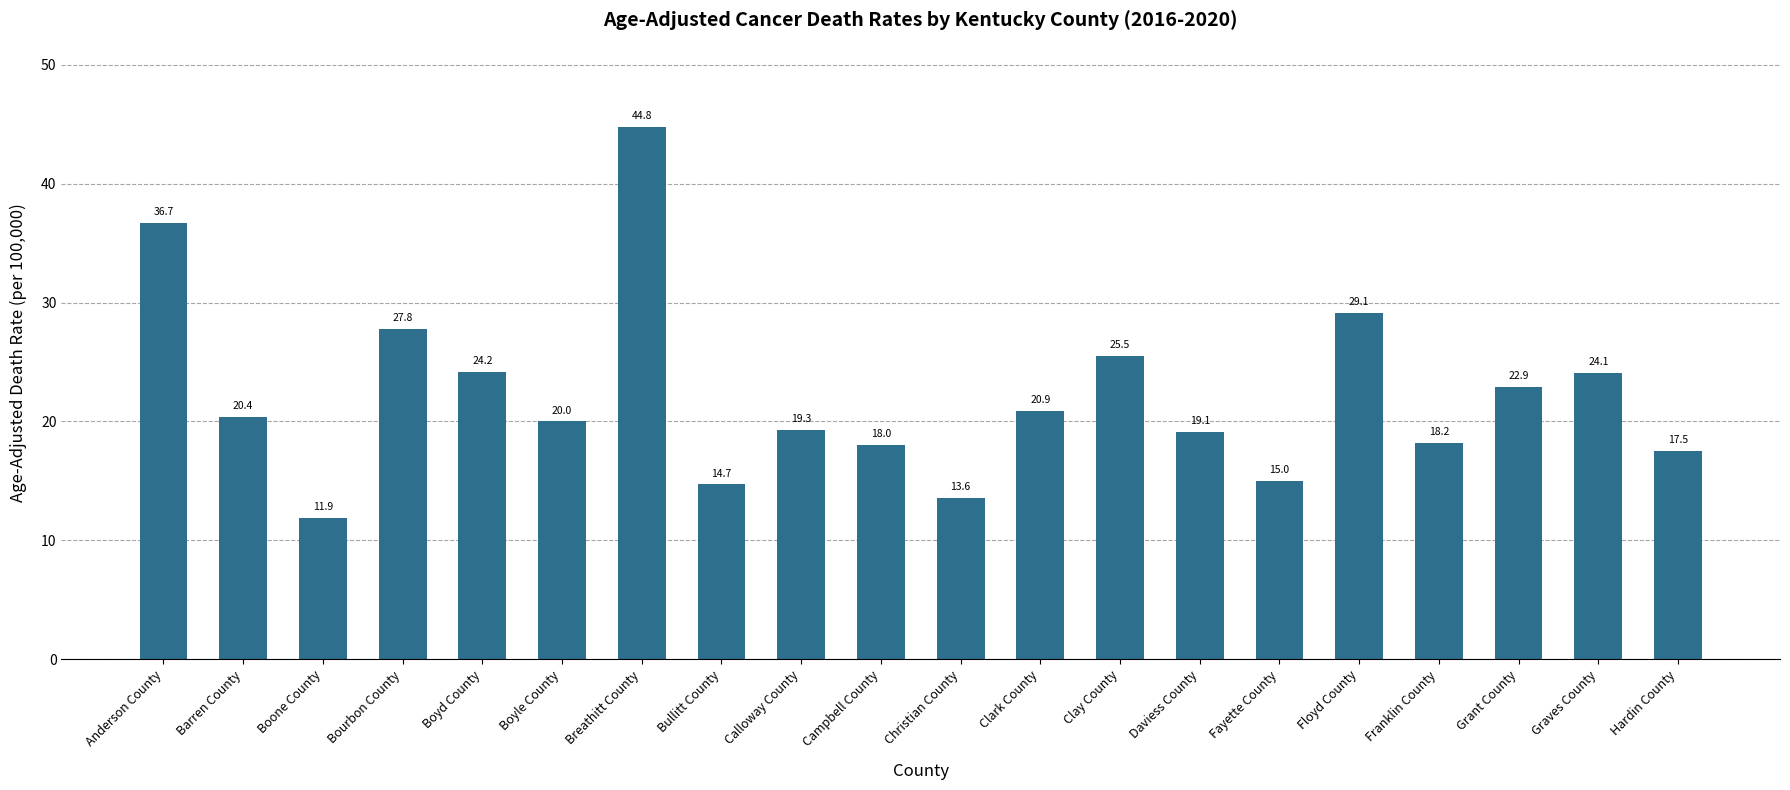

How many bars are there in total?

20